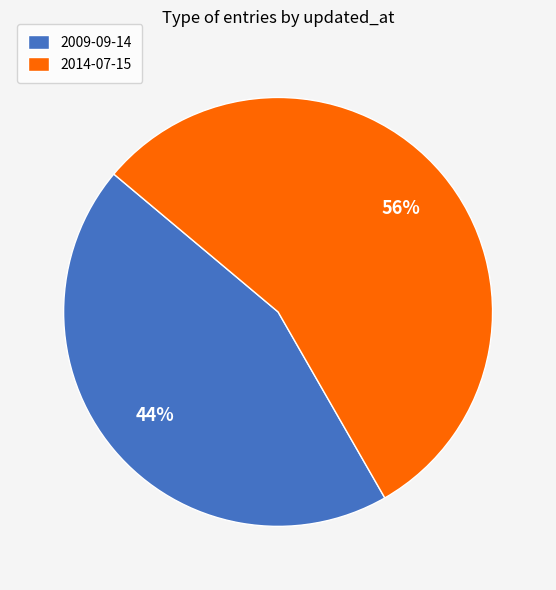

Between 2009-09-14 and 2014-07-15, which is larger?

2014-07-15